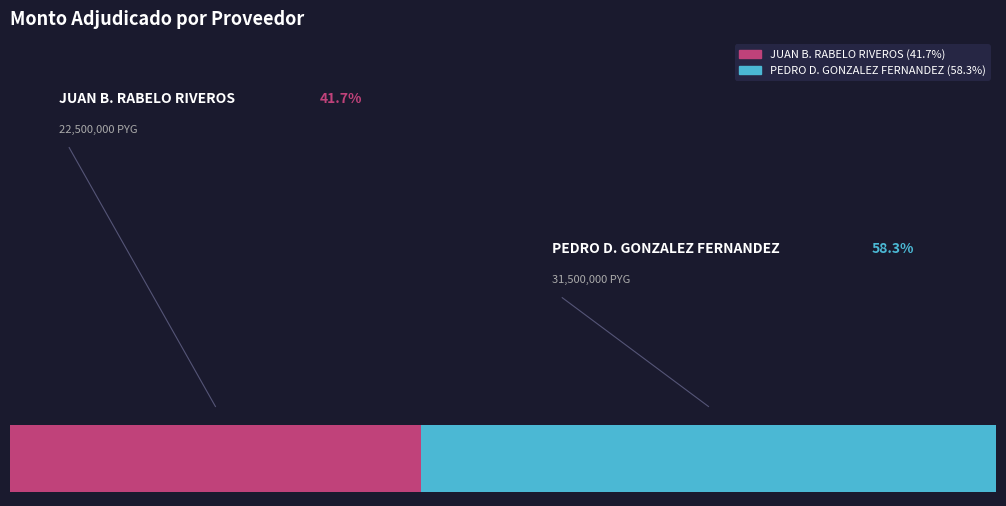

How much of the chart is everything except PEDRO DIONICIO GONZALEZ FERNANDEZ?

41.7%